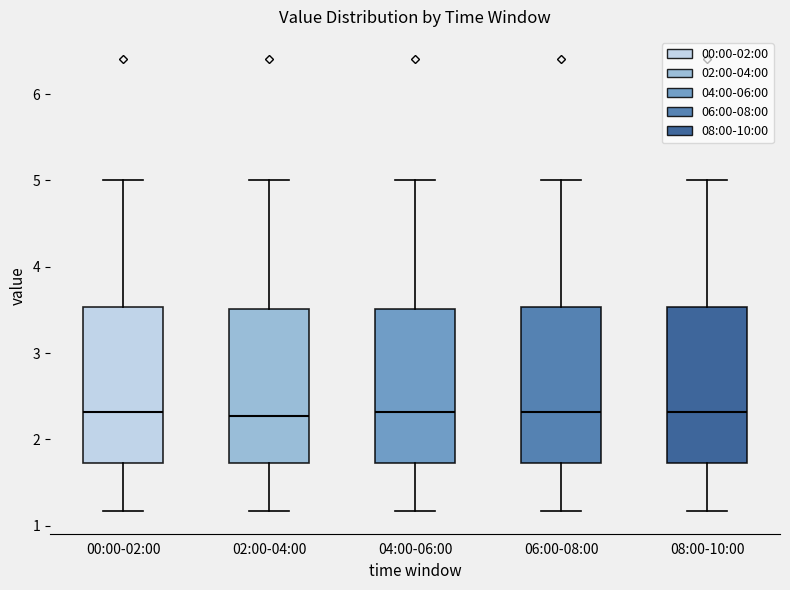

Where does the upper whisker of the box for 08:00-10:00 end on the y-axis? The values are not printed on the chart, so give them approximately, as read against the axis.

5.0